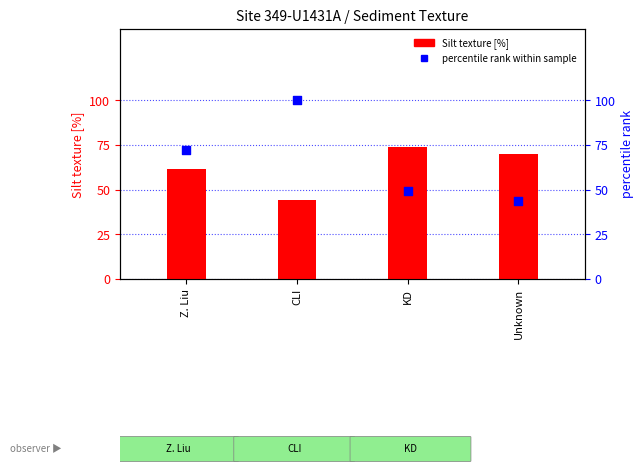

At how many categories does at least one series exceed 57?

4